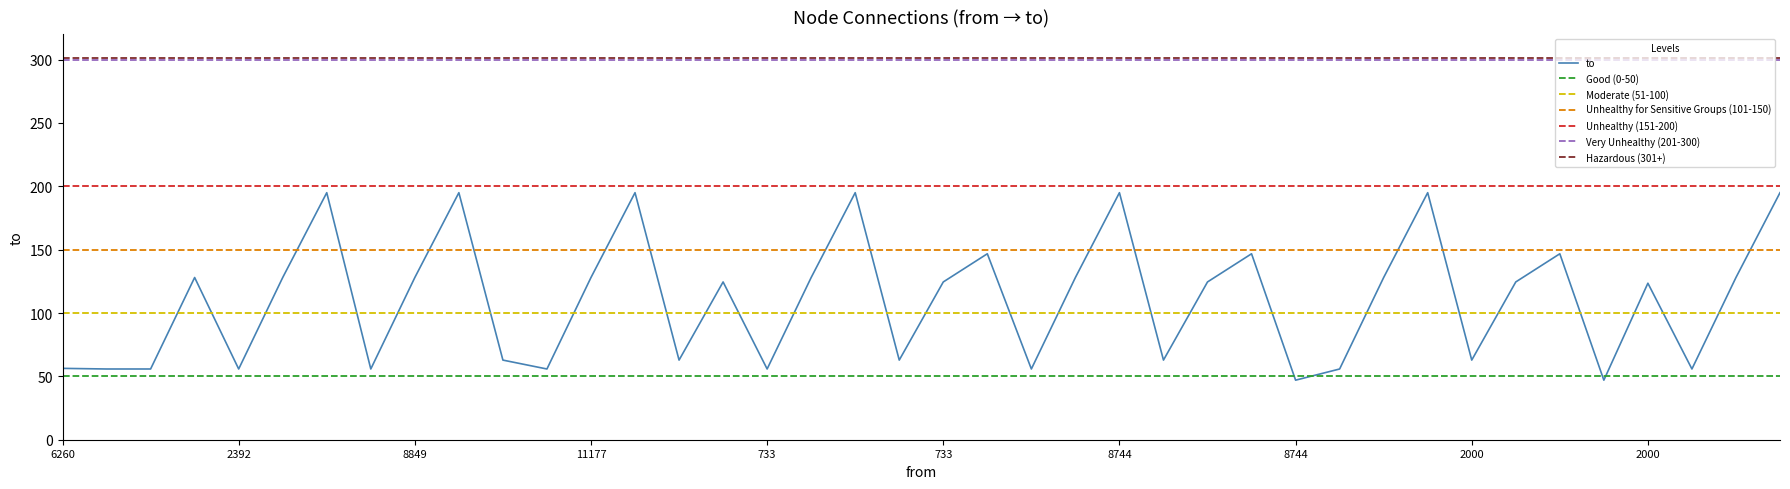

What is the difference between the values at 11177 and 8744?

70.5